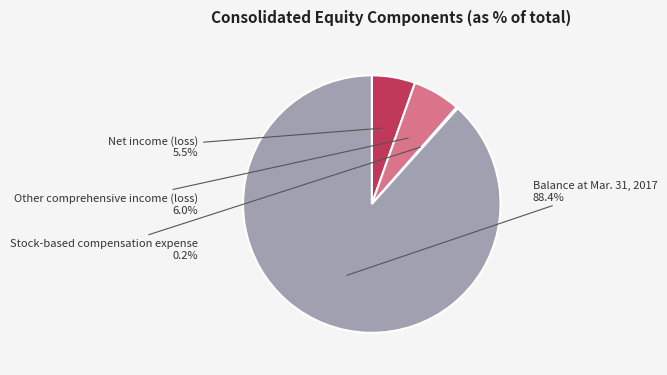

To the nearest percent, what is the difference between the Balance at Mar. 31, 2017 and Other comprehensive income (loss) slice percentages?

82%